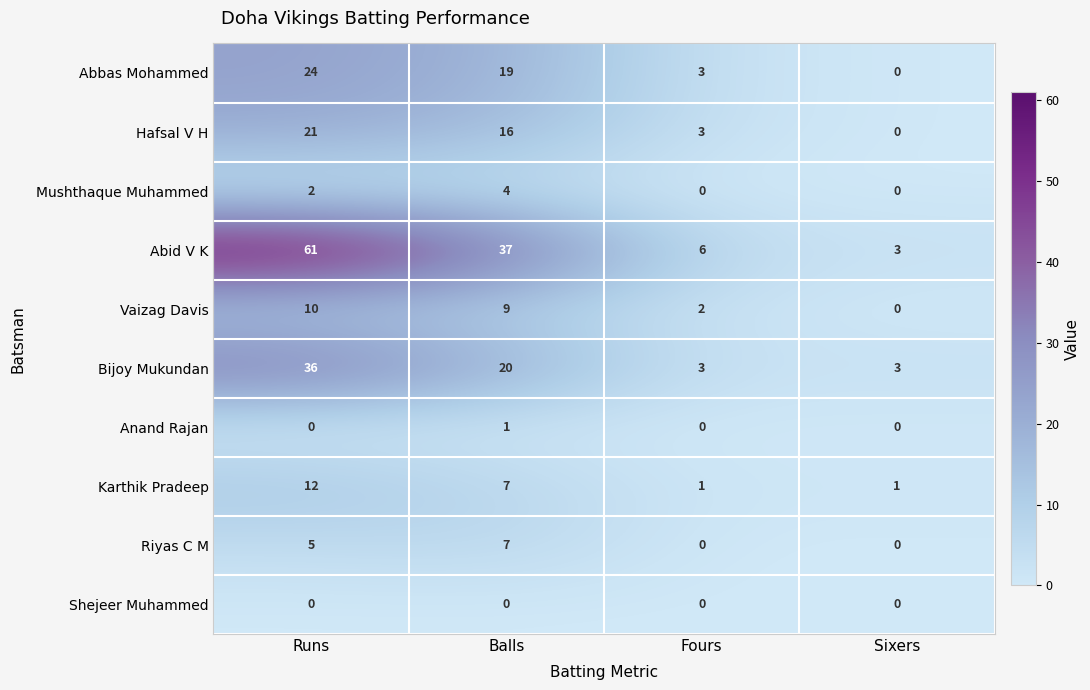

What is the total value across all series at Fours?

18